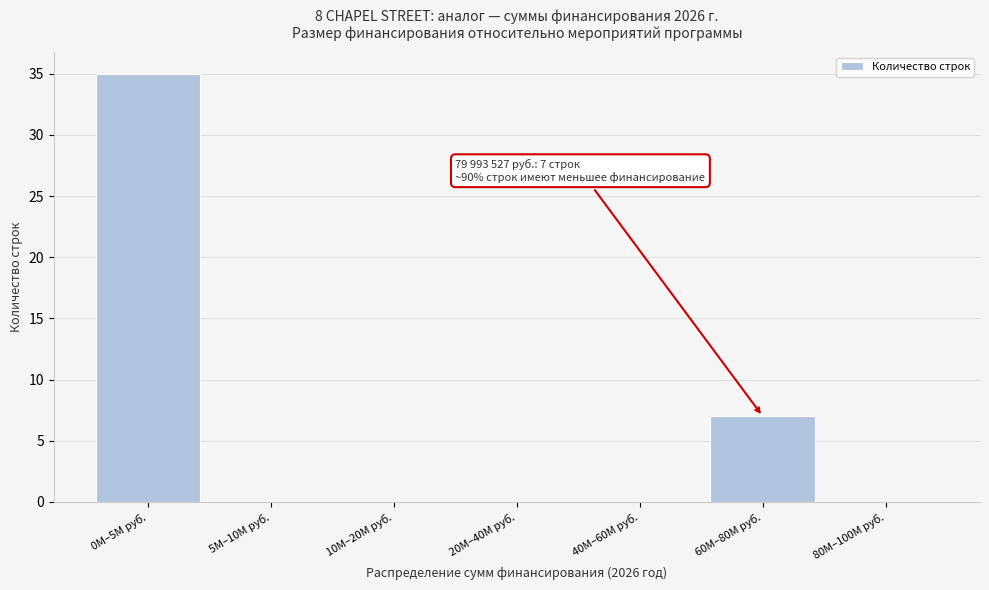

Reading left to right, what are all the values shown in this chart?

0M–5M руб.=35	5M–10M руб.=0	10M–20M руб.=0	20M–40M руб.=0	40M–60M руб.=0	60M–80M руб.=7	80M–100M руб.=0